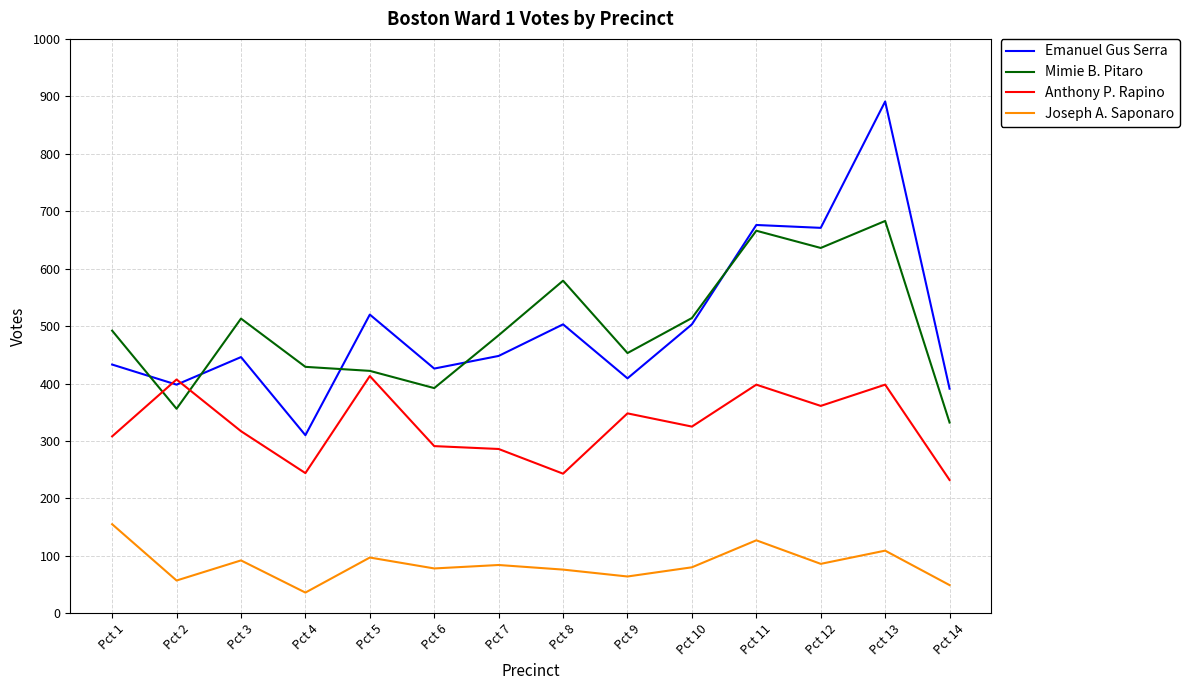

The Anthony P. Rapino series shows 692 at Pct 11. True or false?

False